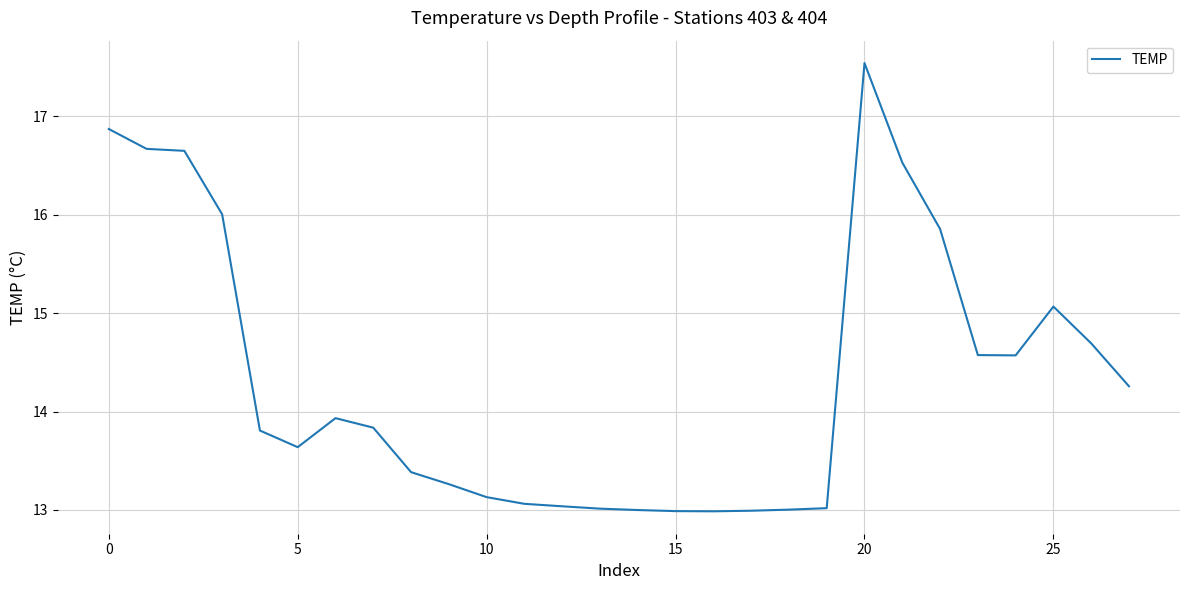

What is the difference between the maximum and minimum values?

4.6